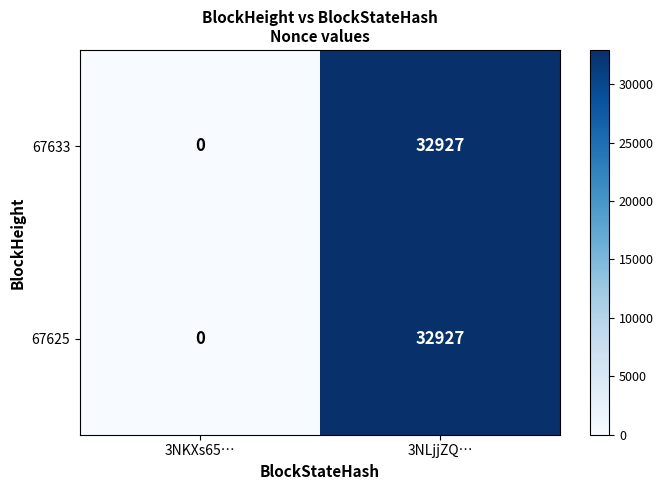

At which category is the sum across all series the highest?

3NLjjZQ…